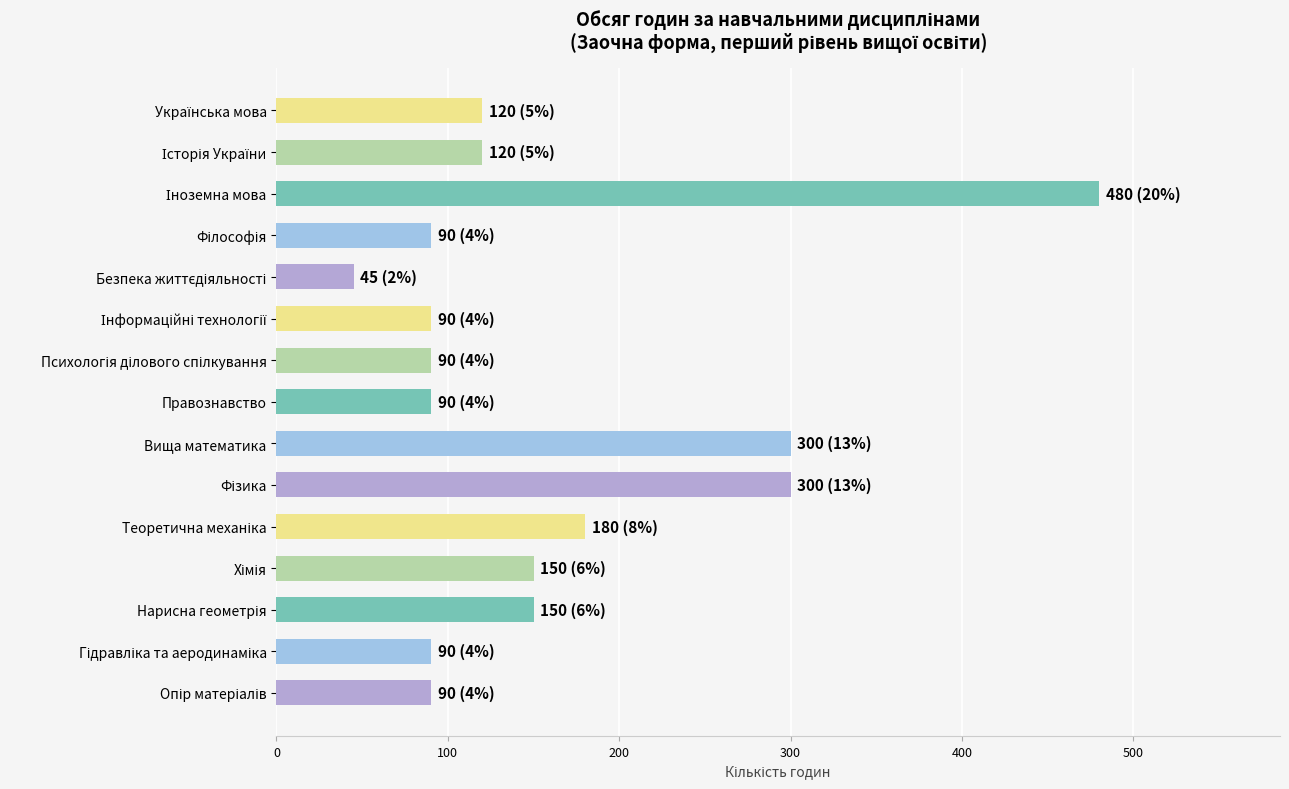

Reading top to bottom, transcribe all the data shown in this chart.

120	120	480	90	45	90	90	90	300	300	180	150	150	90	90